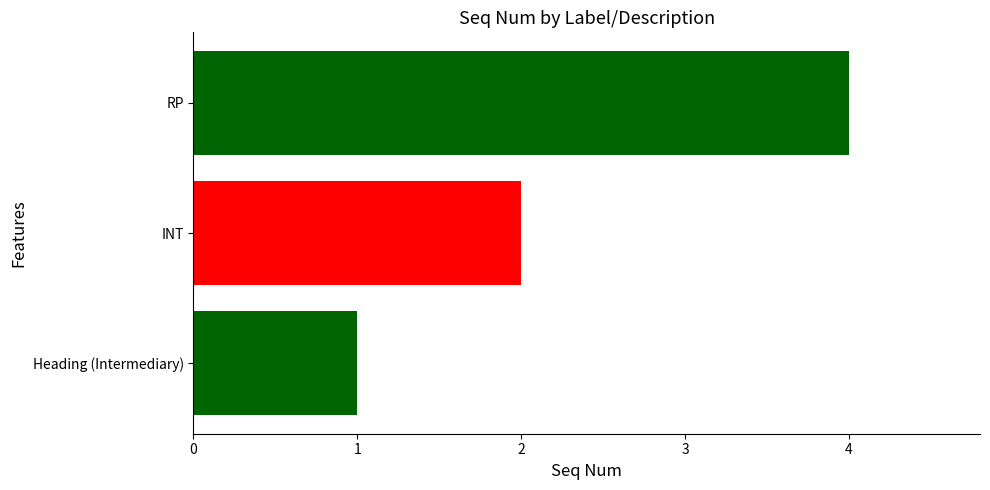

Rank the categories by value from highest to lowest.

RP, INT, Heading (Intermediary)